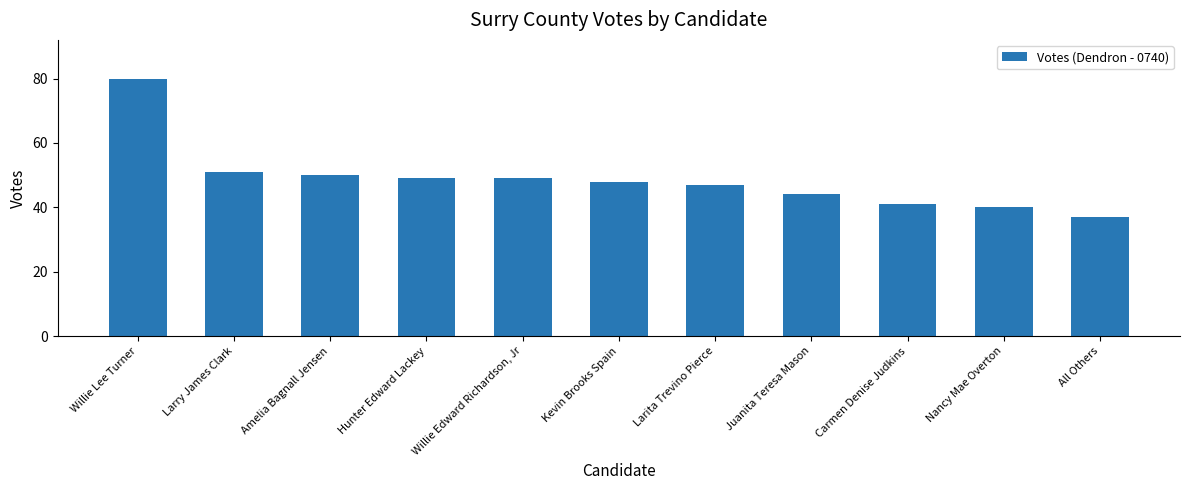

True or false: the data shows 44 at Juanita Teresa Mason.

True